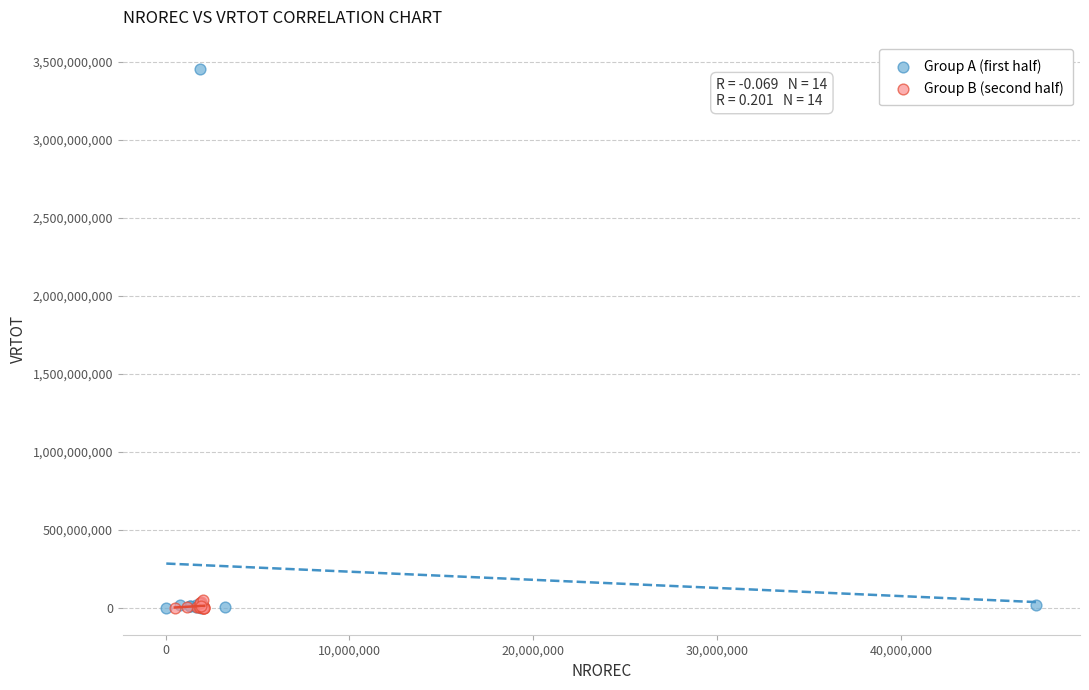

Which series reaches the maximum Y coordinate?

Group A (first half)